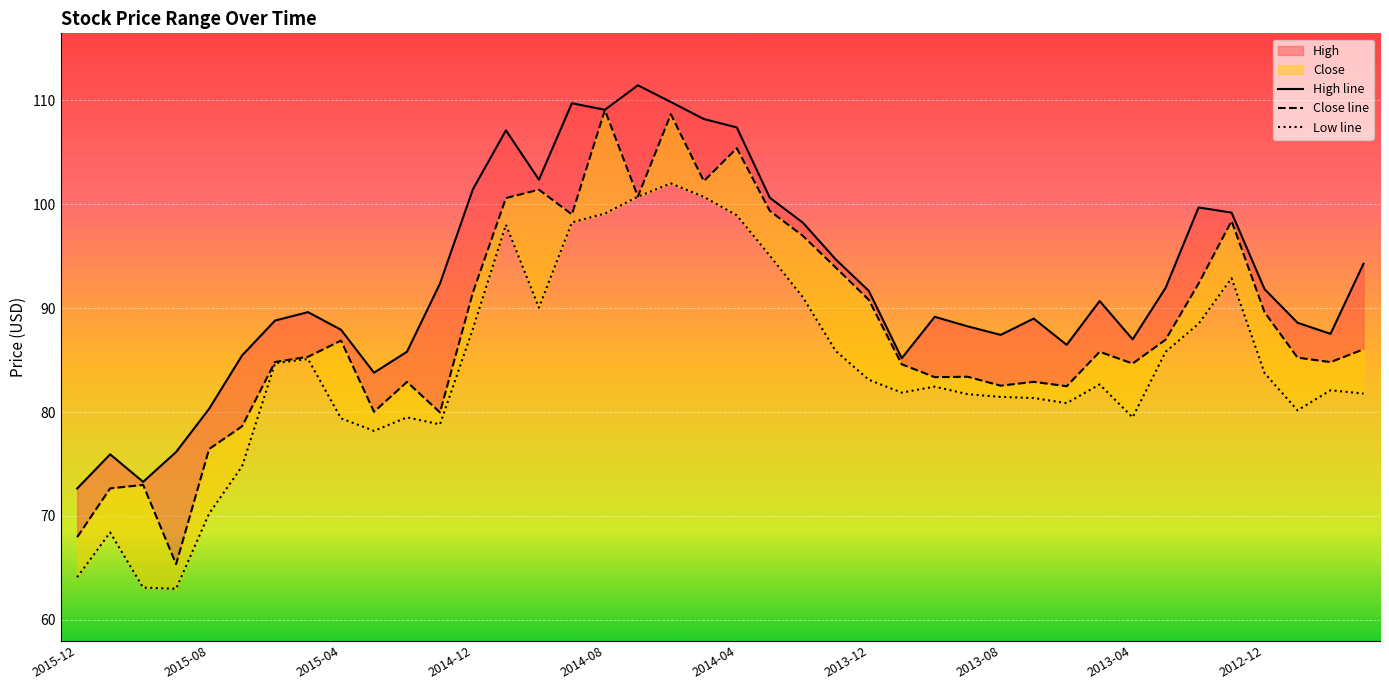

In Close line, how many points are lower than both neighbors (excluding endpoints)?

11